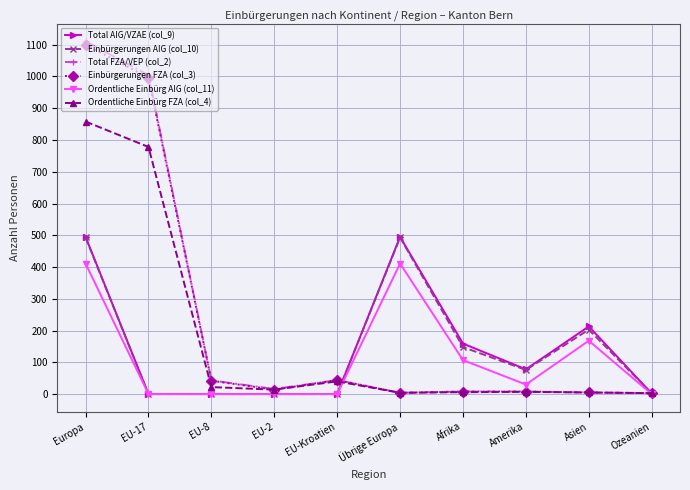

How many lines are shown in the chart?

6